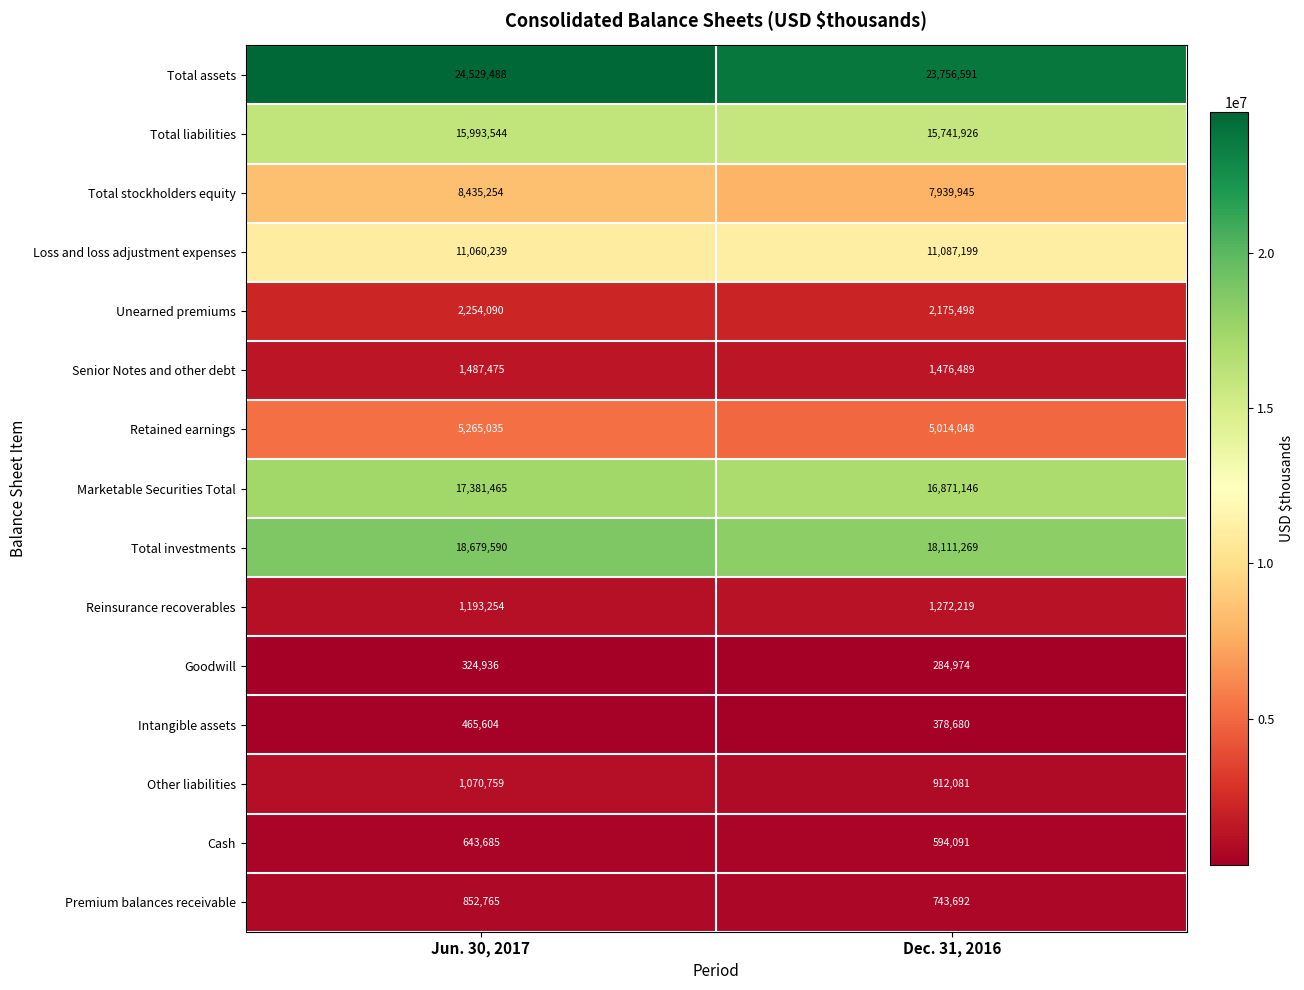

Reading left to right, transcribe all the data shown in this chart.

Total assets: Jun. 30, 2017=24529488	Dec. 31, 2016=23756591
Total liabilities: Jun. 30, 2017=15993544	Dec. 31, 2016=15741926
Total stockholders equity: Jun. 30, 2017=8435254	Dec. 31, 2016=7939945
Loss and loss adjustment expenses: Jun. 30, 2017=11060239	Dec. 31, 2016=11087199
Unearned premiums: Jun. 30, 2017=2254090	Dec. 31, 2016=2175498
Senior Notes and other debt: Jun. 30, 2017=1487475	Dec. 31, 2016=1476489
Retained earnings: Jun. 30, 2017=5265035	Dec. 31, 2016=5014048
Marketable Securities Total: Jun. 30, 2017=17381465	Dec. 31, 2016=16871146
Total investments: Jun. 30, 2017=18679590	Dec. 31, 2016=18111269
Reinsurance recoverables: Jun. 30, 2017=1193254	Dec. 31, 2016=1272219
Goodwill: Jun. 30, 2017=324936	Dec. 31, 2016=284974
Intangible assets: Jun. 30, 2017=465604	Dec. 31, 2016=378680
Other liabilities: Jun. 30, 2017=1070759	Dec. 31, 2016=912081
Cash: Jun. 30, 2017=643685	Dec. 31, 2016=594091
Premium balances receivable: Jun. 30, 2017=852765	Dec. 31, 2016=743692